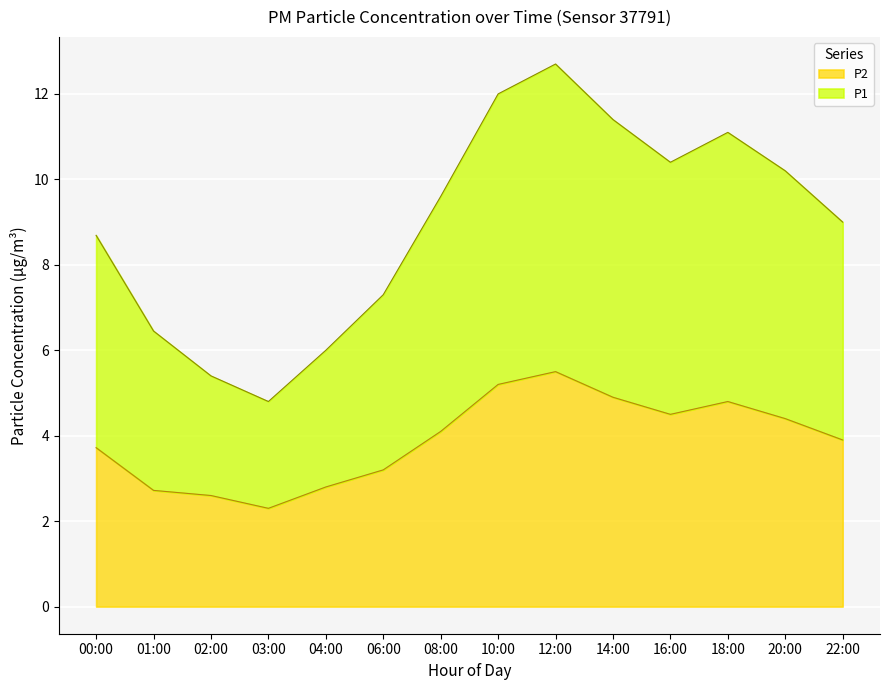

How many values in the P1 series are below 9?

6